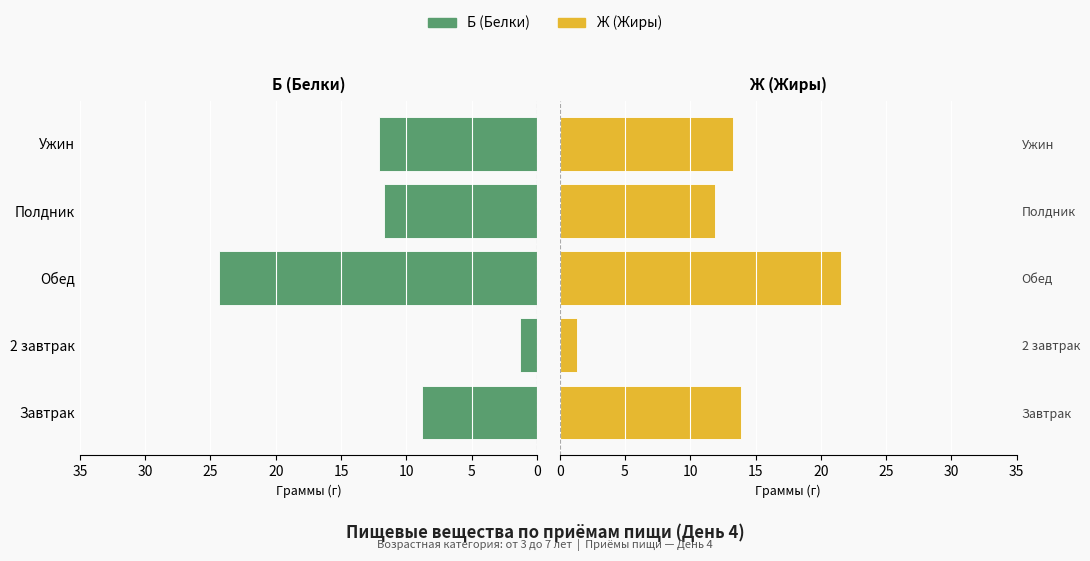

What is the difference between the second highest and second lowest values in the Б (Белки) series?

3.3